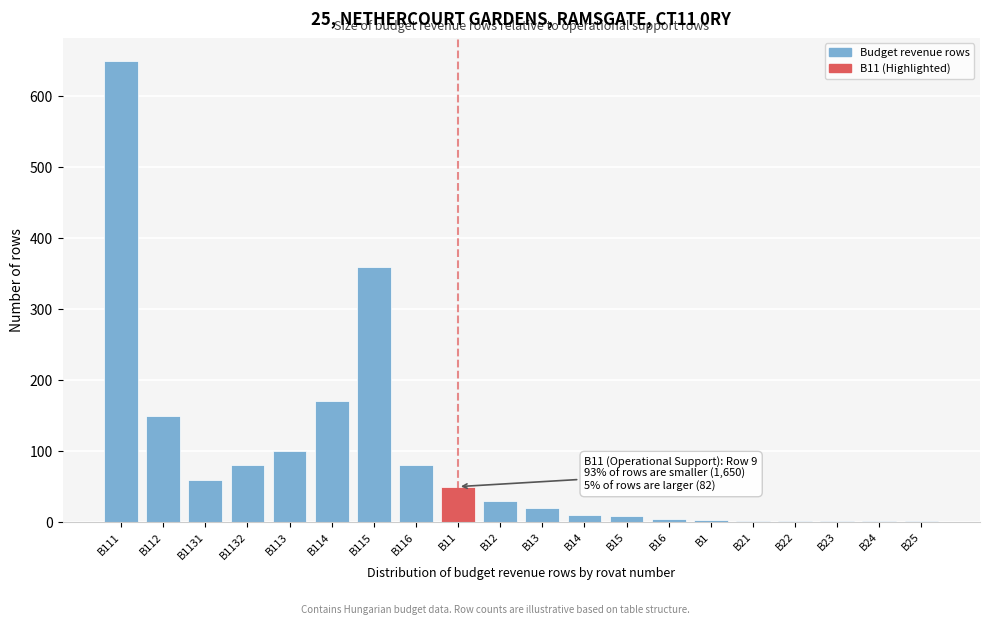

Which category has the highest value across all series?

B111